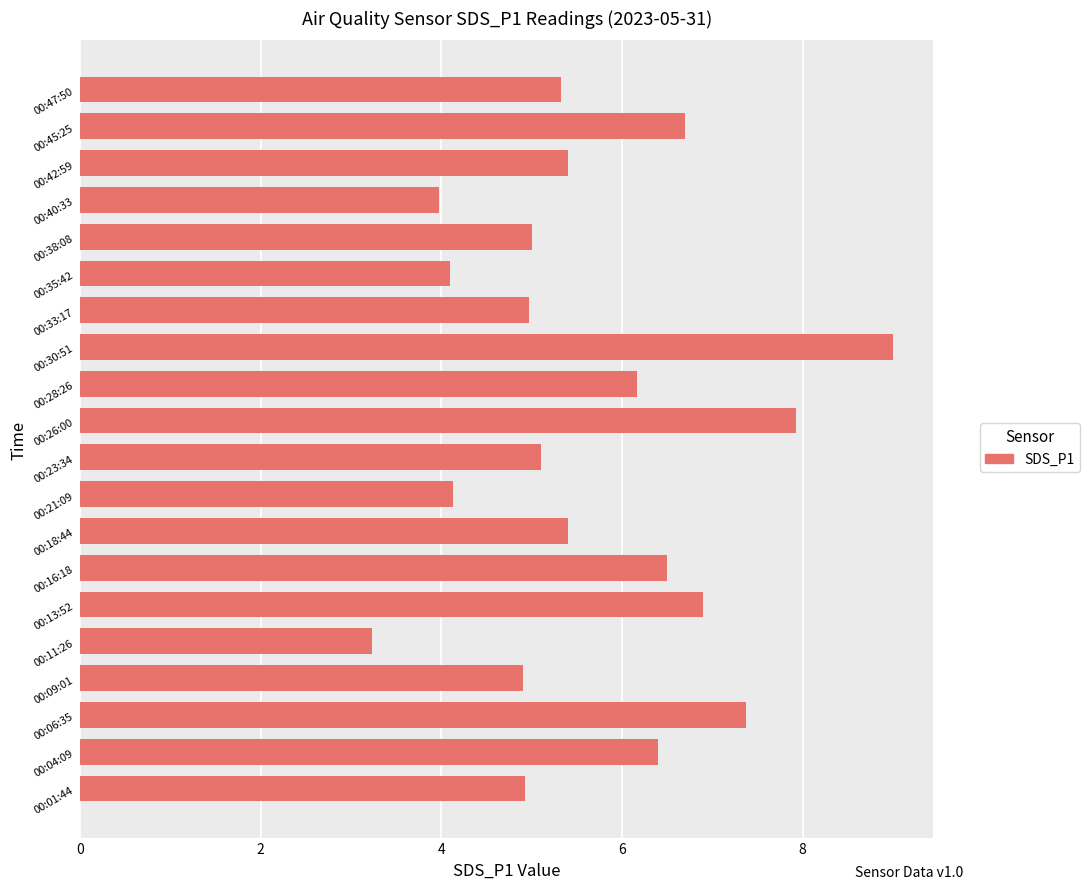

What is the ratio of the value at 00:16:18 to the value at 00:11:26?

2.0